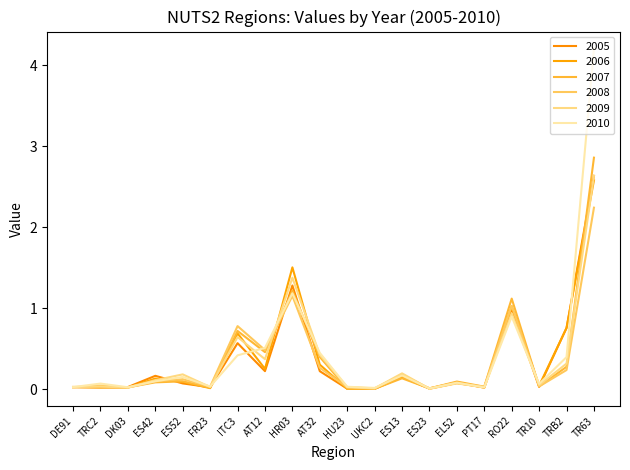

Where is 2006 nearest to the value 1?

RO22